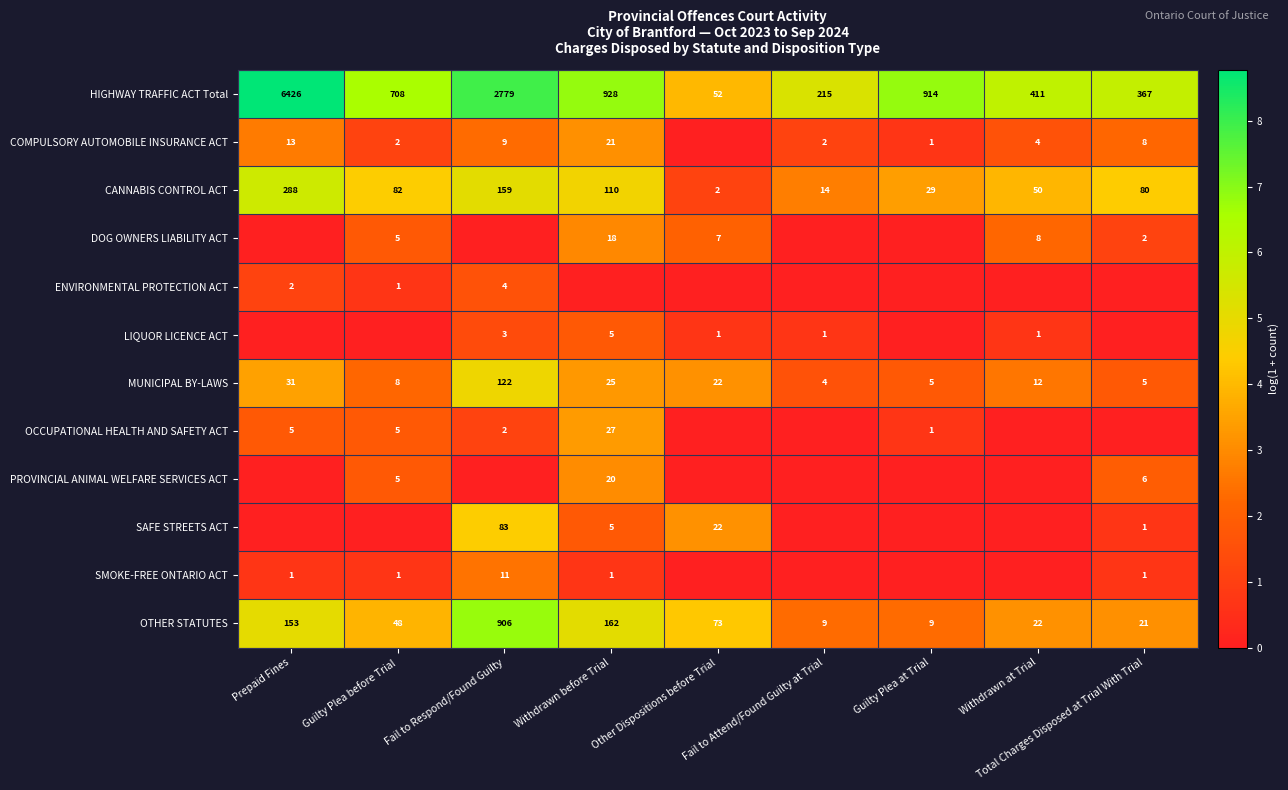

Which has a higher value, Fail to Respond/Found Guilty or Fail to Attend/Found Guilty at Trial?

Fail to Respond/Found Guilty